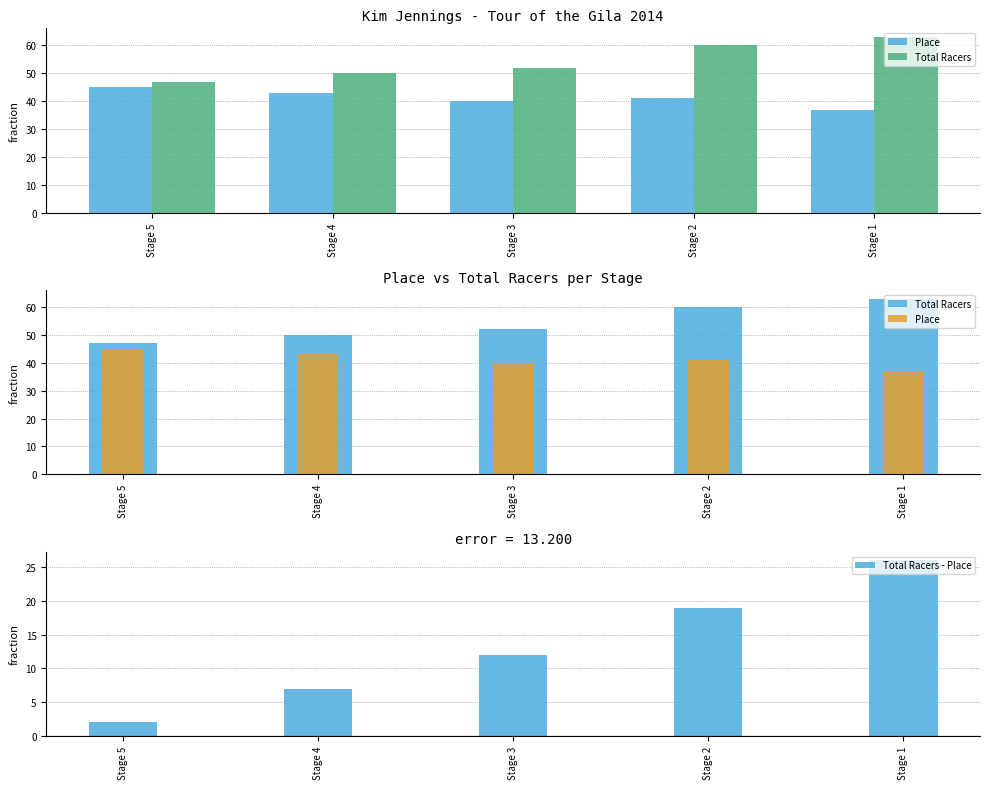

Is it true that Total Racers equals 25 at Stage 1?

False